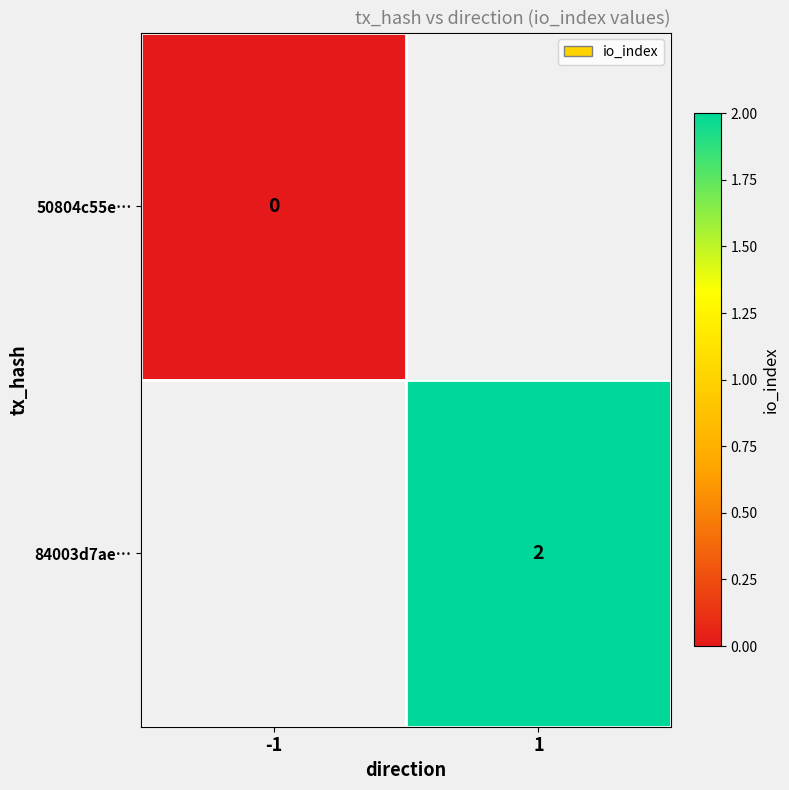

At how many categories does at least one series exceed 0?

1